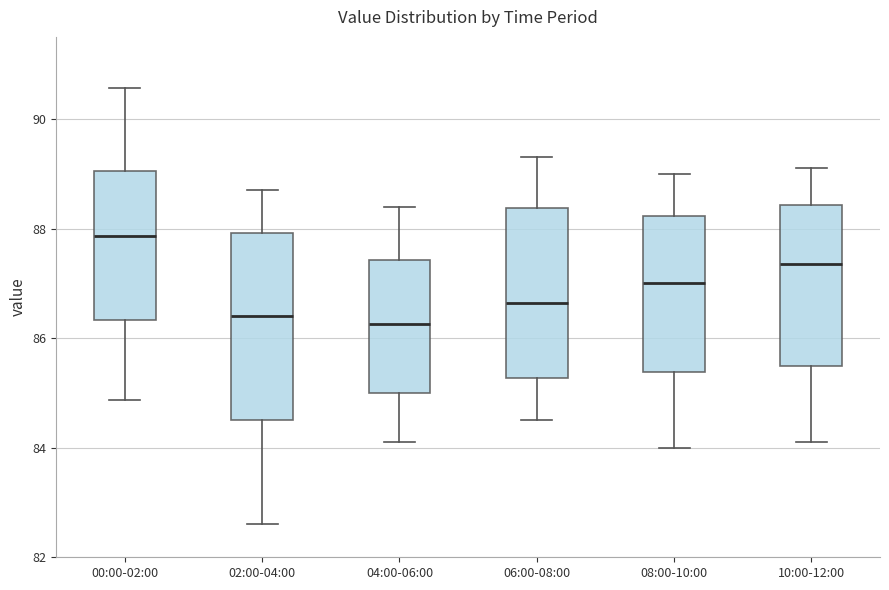

Where is the upper edge of the box for 10:00-12:00 on the y-axis? The values are not printed on the chart, so give them approximately, as read against the axis.

88.4